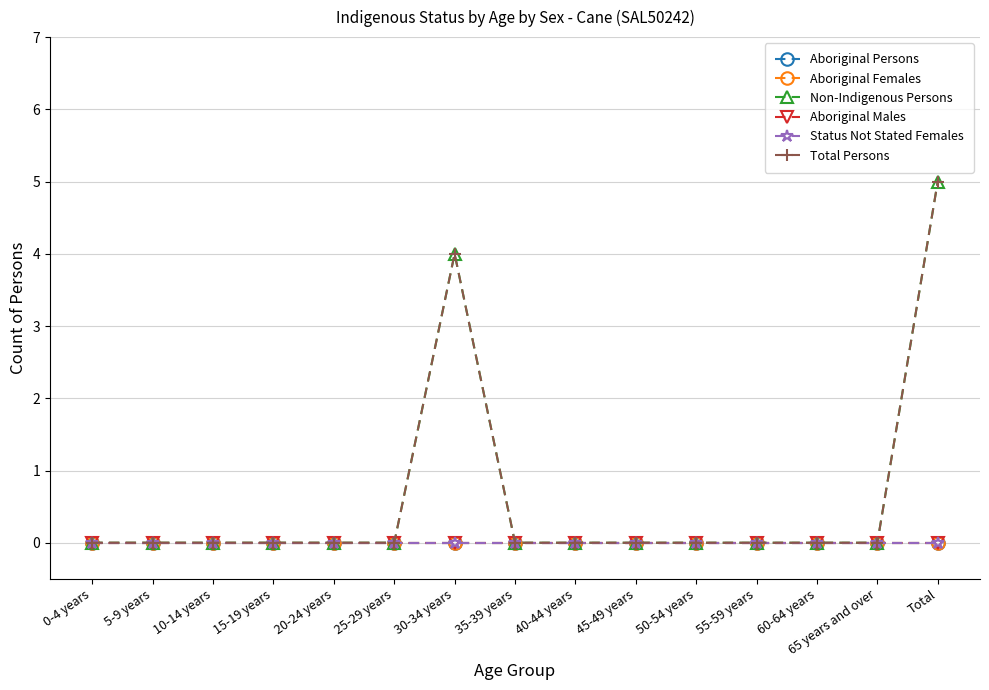

List the labels in order of Non-Indigenous Persons value, largest first.

Total, 30-34 years, 0-4 years, 5-9 years, 10-14 years, 15-19 years, 20-24 years, 25-29 years, 35-39 years, 40-44 years, 45-49 years, 50-54 years, 55-59 years, 60-64 years, 65 years and over